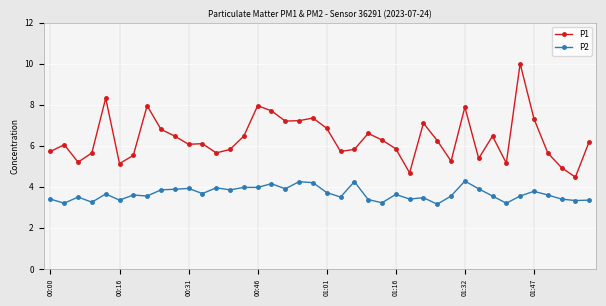

True or false: P2 and P1 intersect in this chart.

False